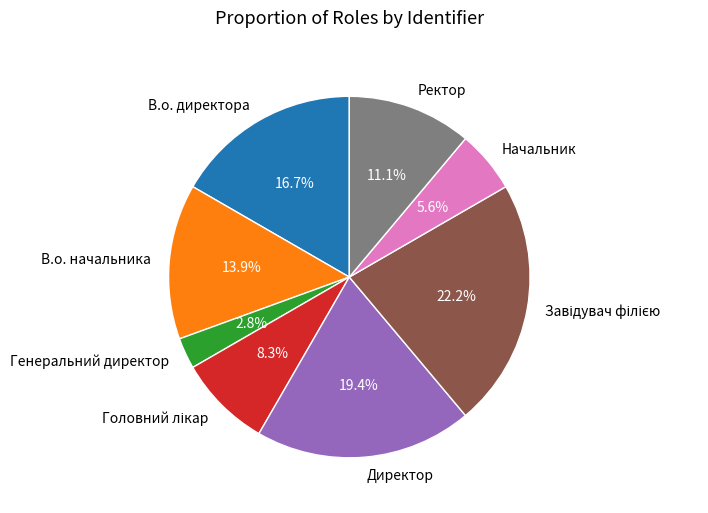

What percentage do Генеральний директор and В.о. начальника together represent?

16.7%